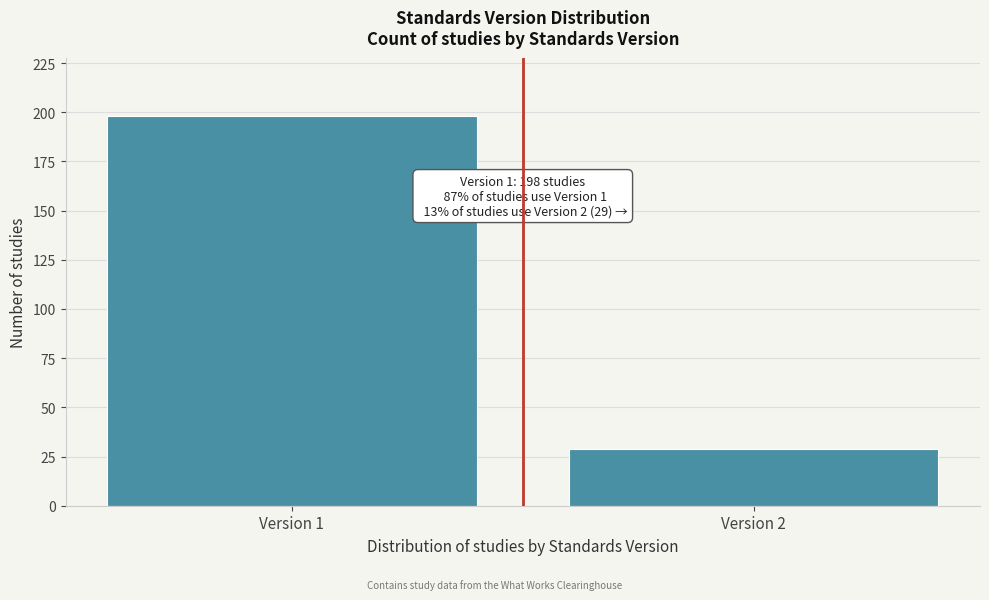

Reading left to right, extract all data points from this chart.

Version 1=198	Version 2=29